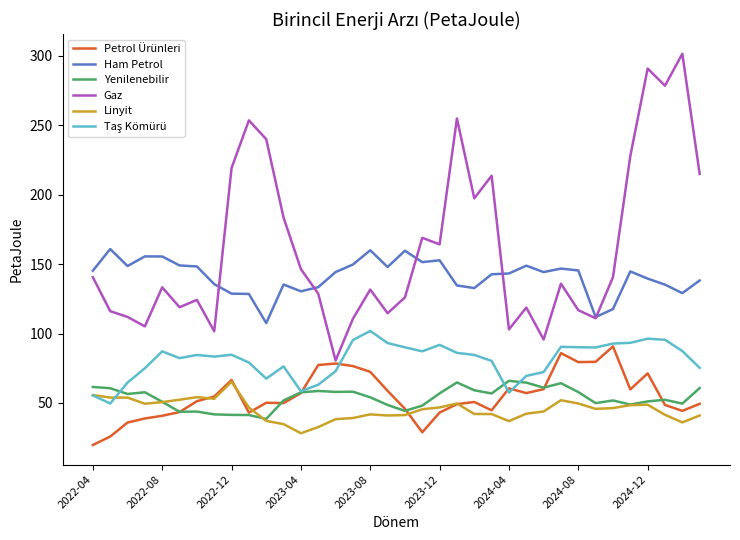

True or false: Gaz and Yenilenebilir intersect in this chart.

False